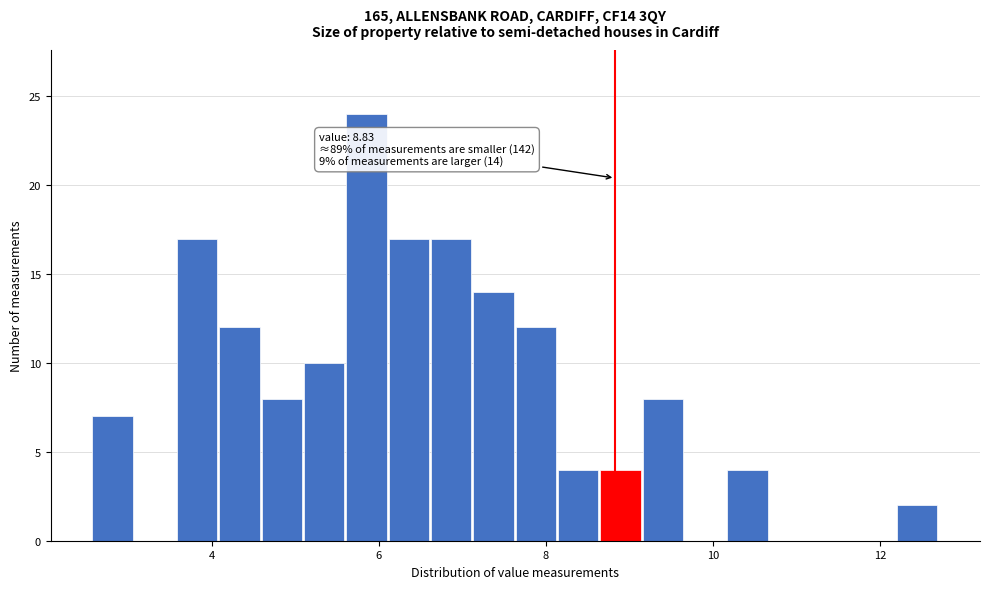

Read against the x-axis, roughly where is the centre of the tallest bar?

5.8